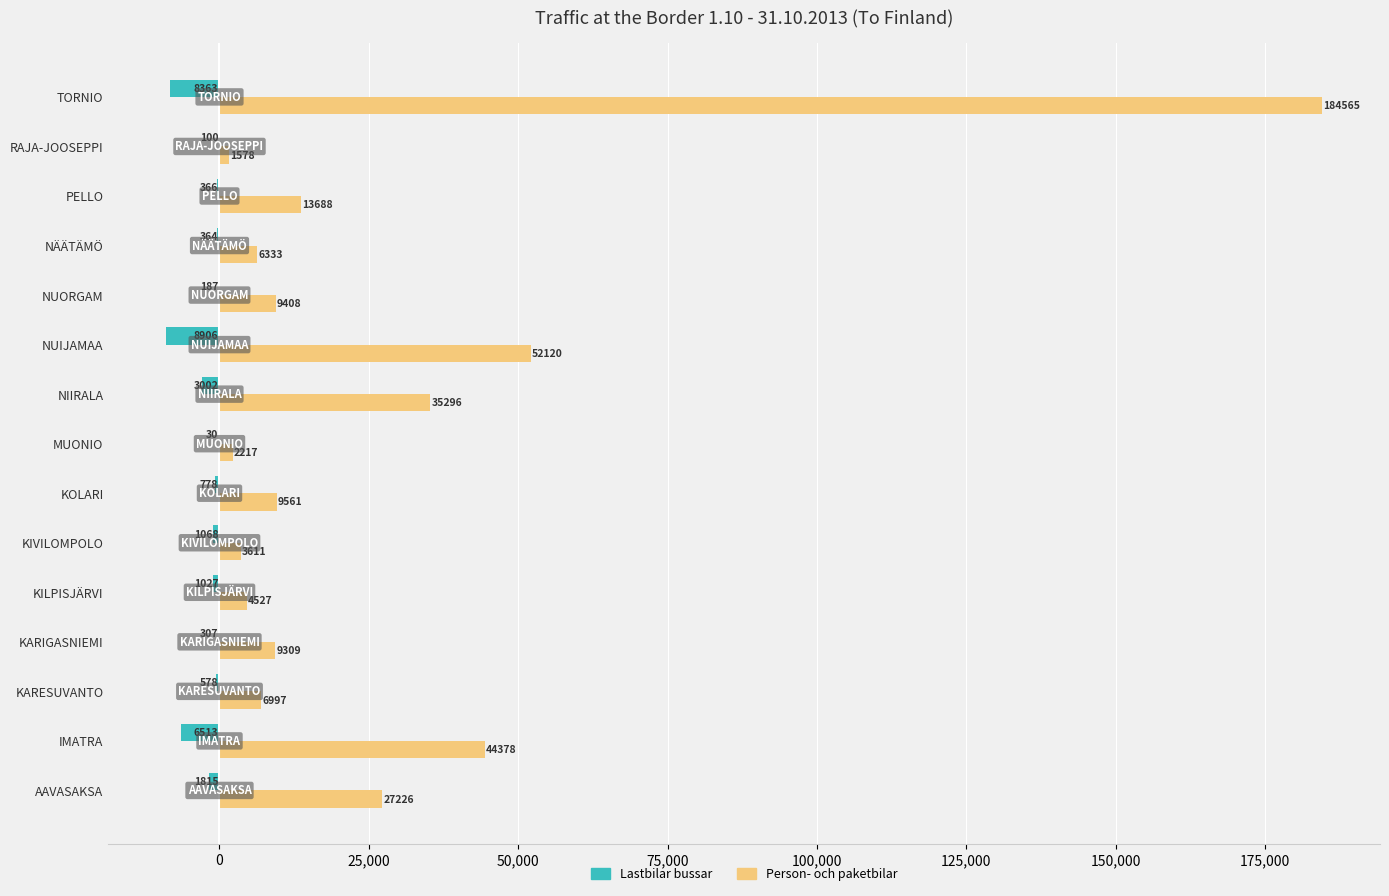

Which series changed the most between IMATRA and KARIGASNIEMI?

Person- och paketbilar